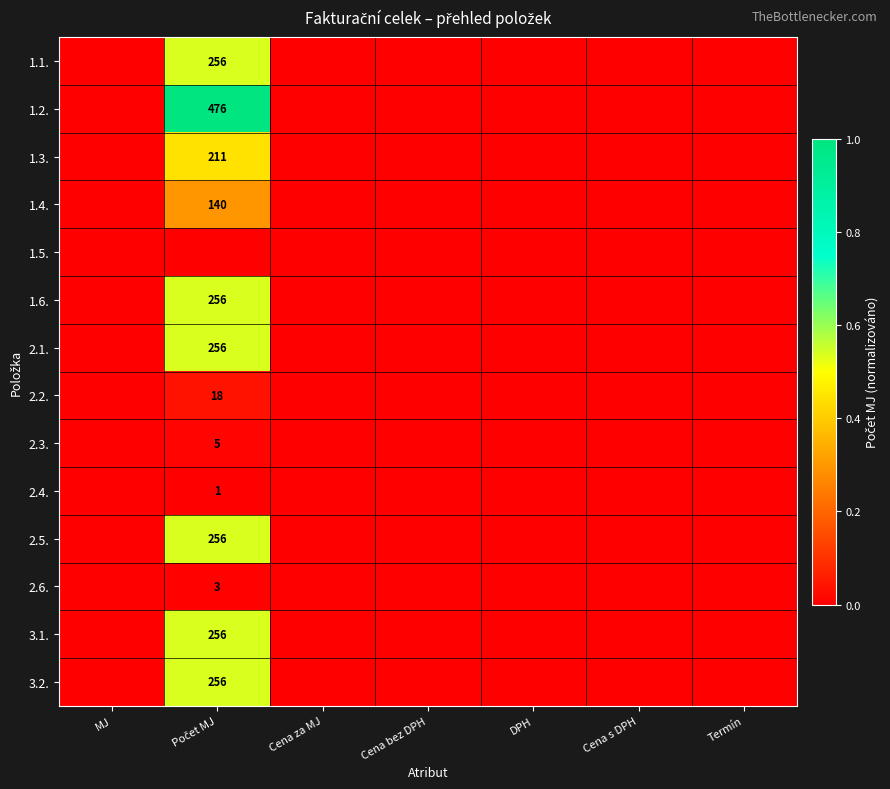

How many distinct data groups are displayed?

14